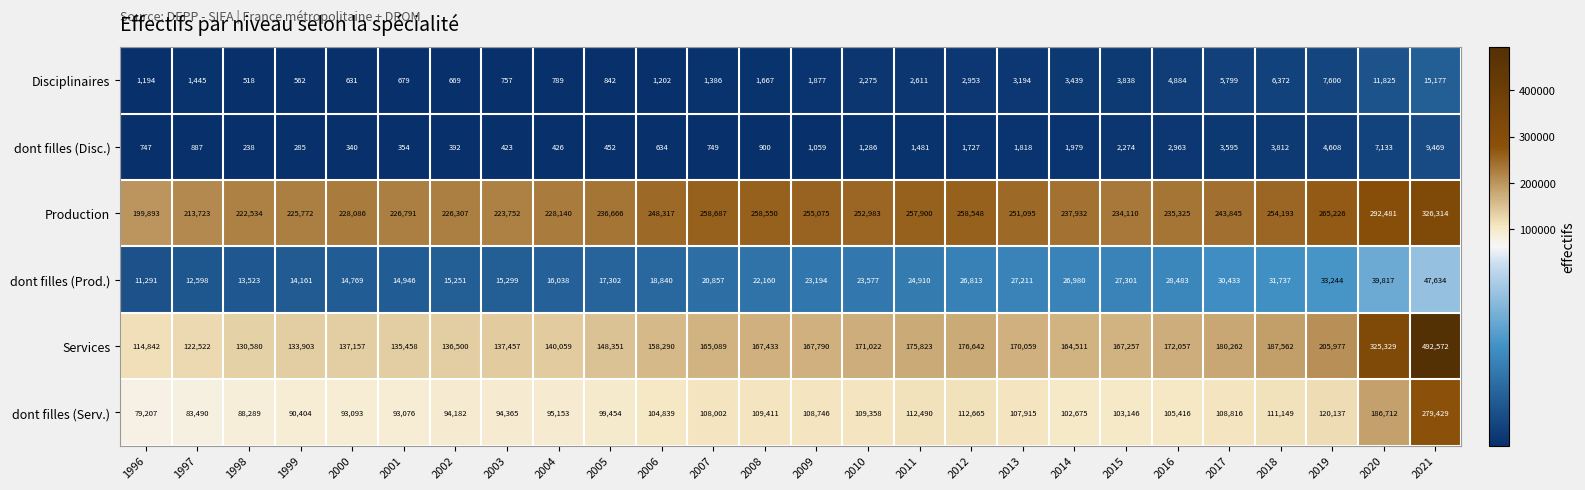

What is the sum of all dont filles (Serv.) values?

2901619